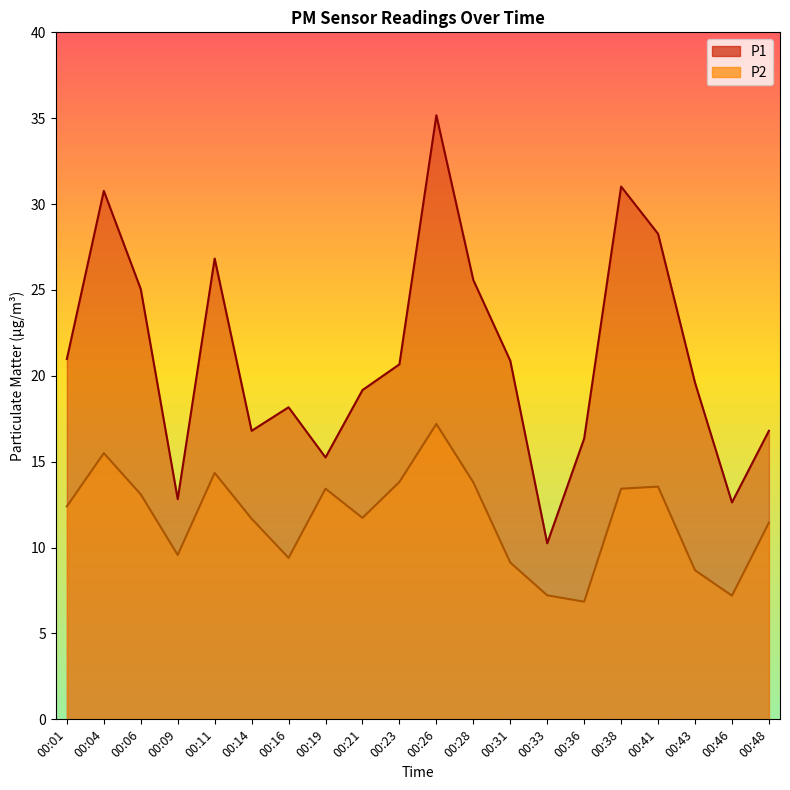

How many interior local peaks does the P2 series have?

5